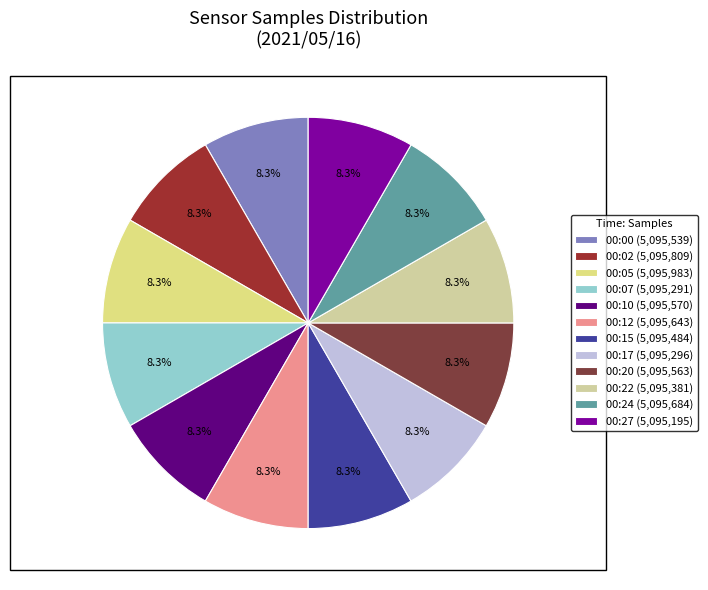

Count the number of slices in the pie.

12